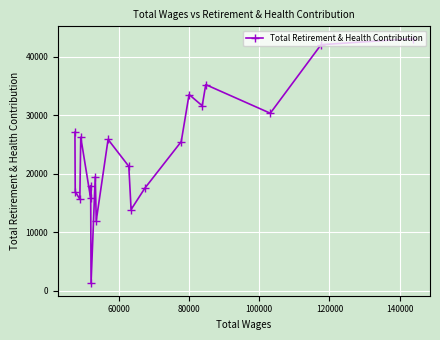

How many values exceed 25484?

9